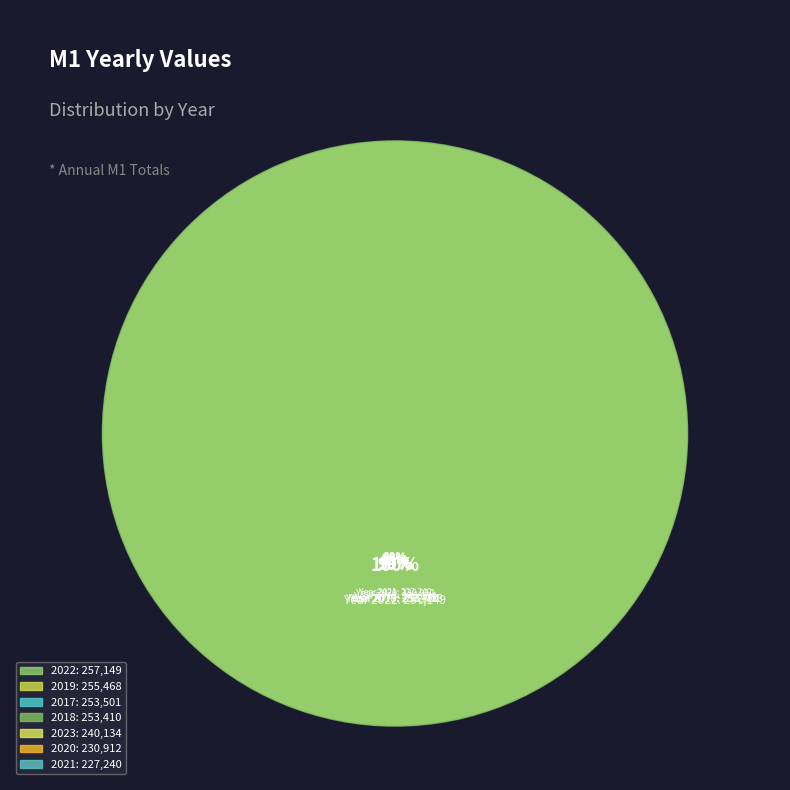

How many segments does this pie chart have?

7